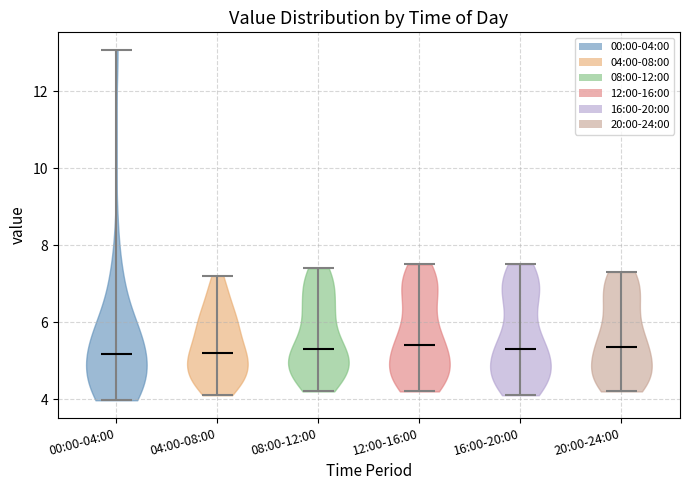

Reading left to right, read every violin against the y-axis: where its median line is, and the lowest and highest points it reaches. The values are not printed on the chart, so give them approximately, as read against the axis.

00:00-04:00: median line 5.2, lowest point 4.0, highest point 13.0
04:00-08:00: median line 5.2, lowest point 4.2, highest point 7.2
08:00-12:00: median line 5.4, lowest point 4.2, highest point 7.4
12:00-16:00: median line 5.4, lowest point 4.2, highest point 7.6
16:00-20:00: median line 5.4, lowest point 4.2, highest point 7.6
20:00-24:00: median line 5.4, lowest point 4.2, highest point 7.4